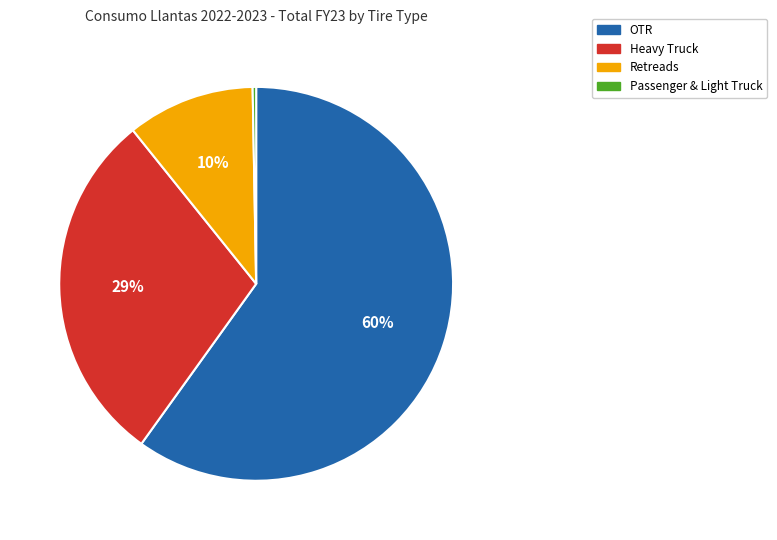

How many slices are in this pie chart?

4